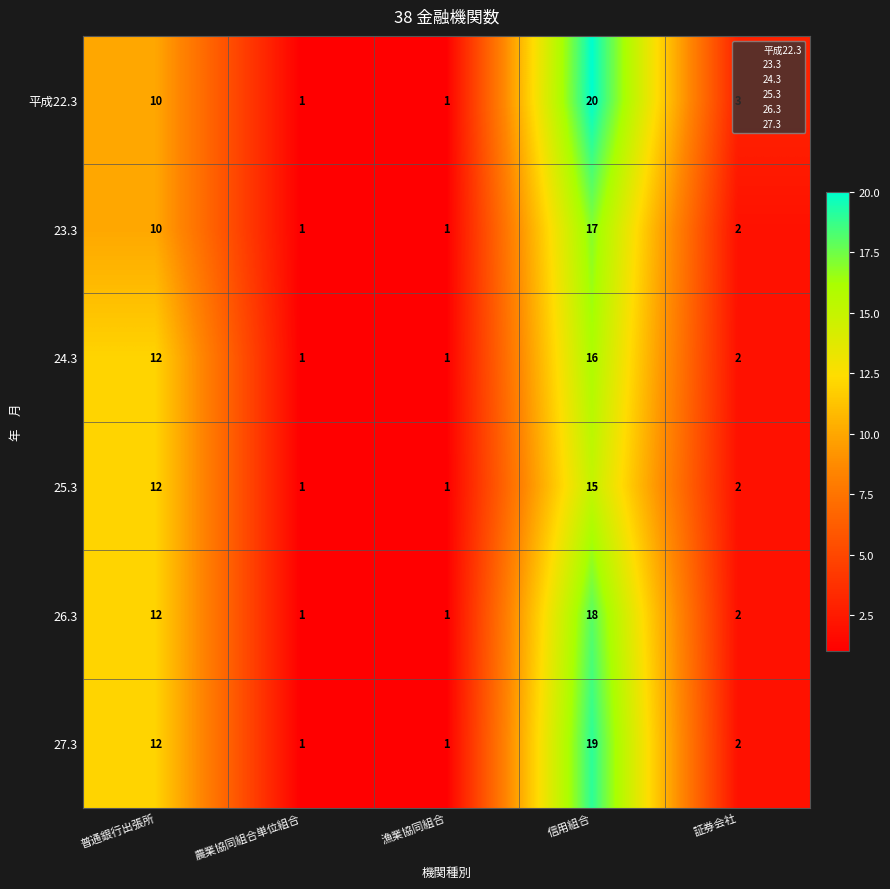

At which category is the sum across all series the highest?

信用組合